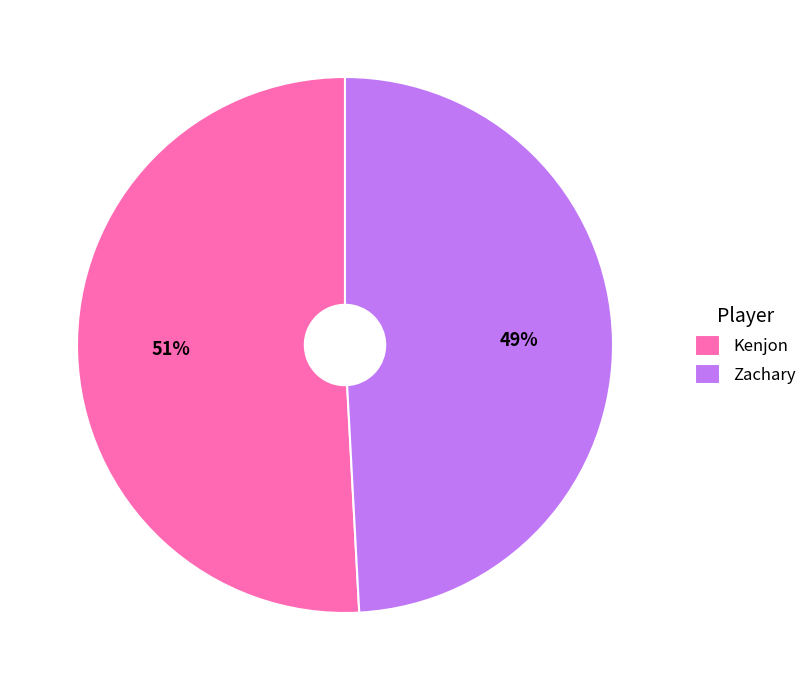

Approximately how many times larger is the value at Kenjon compared to Zachary?

1.0